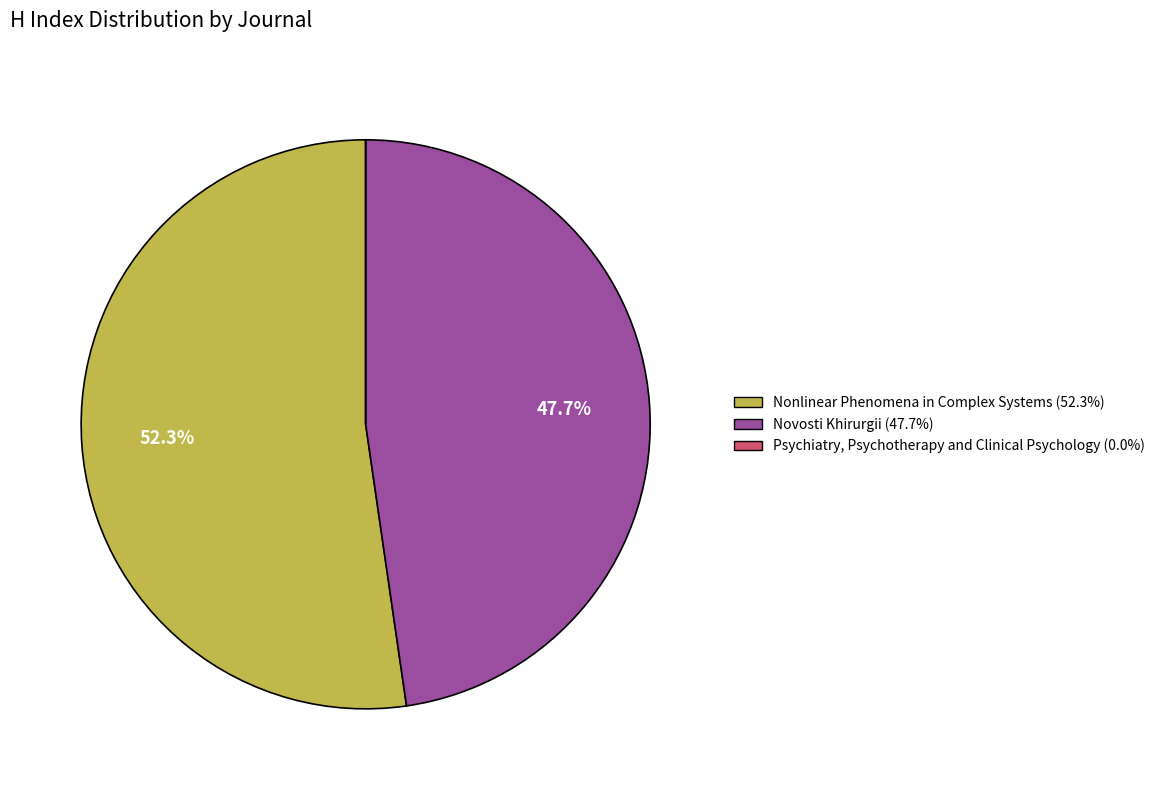

What is the majority slice?

Nonlinear Phenomena in Complex Systems